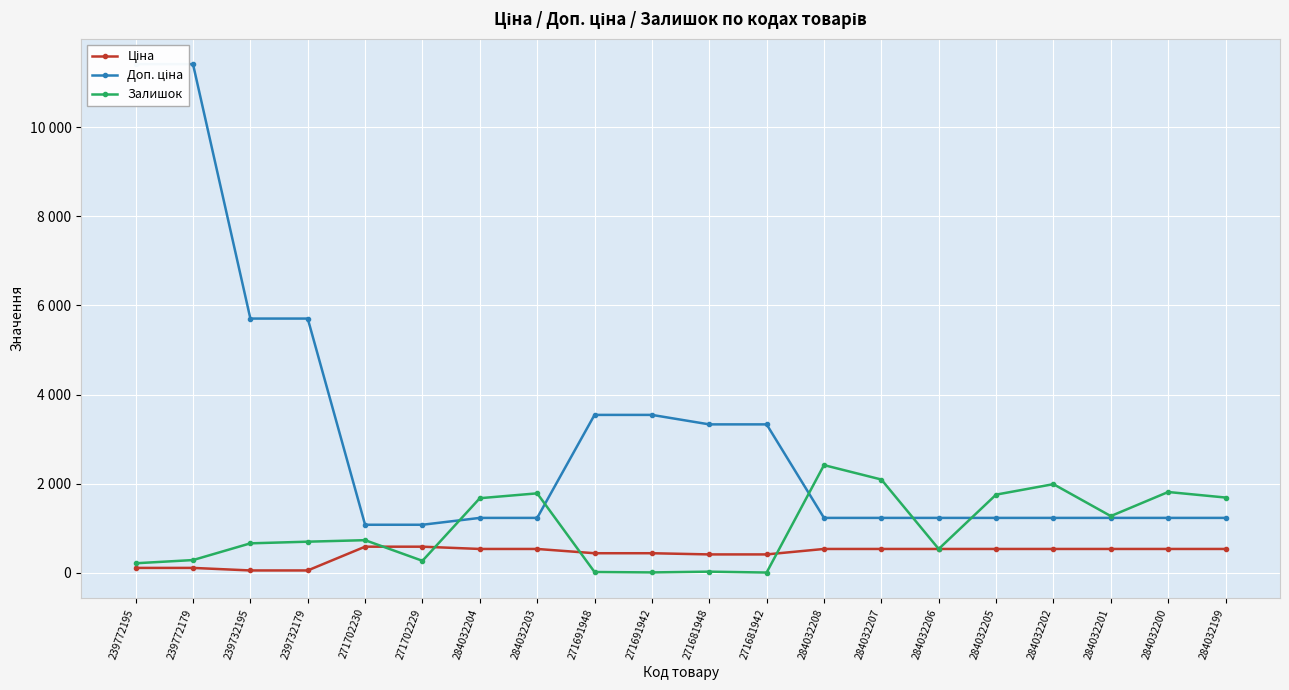

What is the sum of all Доп. ціна values?

62502.1